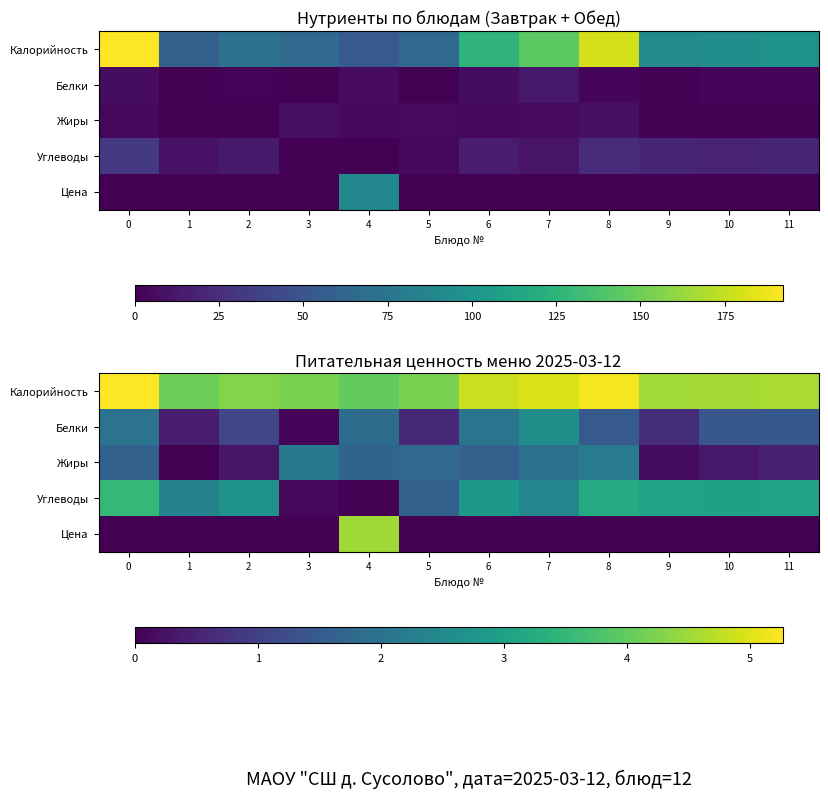

The row_3 series shows 1.6 at 6. True or false?

False